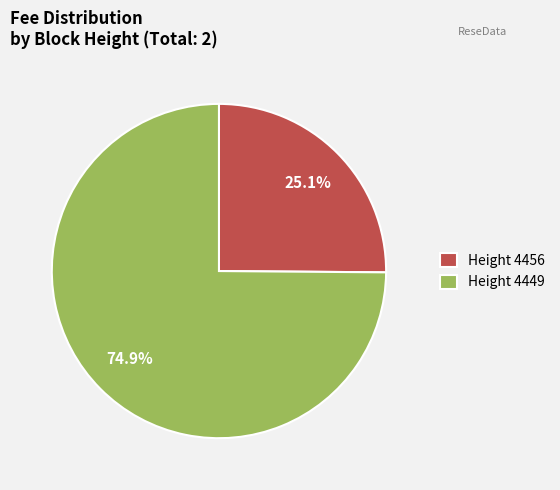

Which category accounts for the majority?

Height 4449